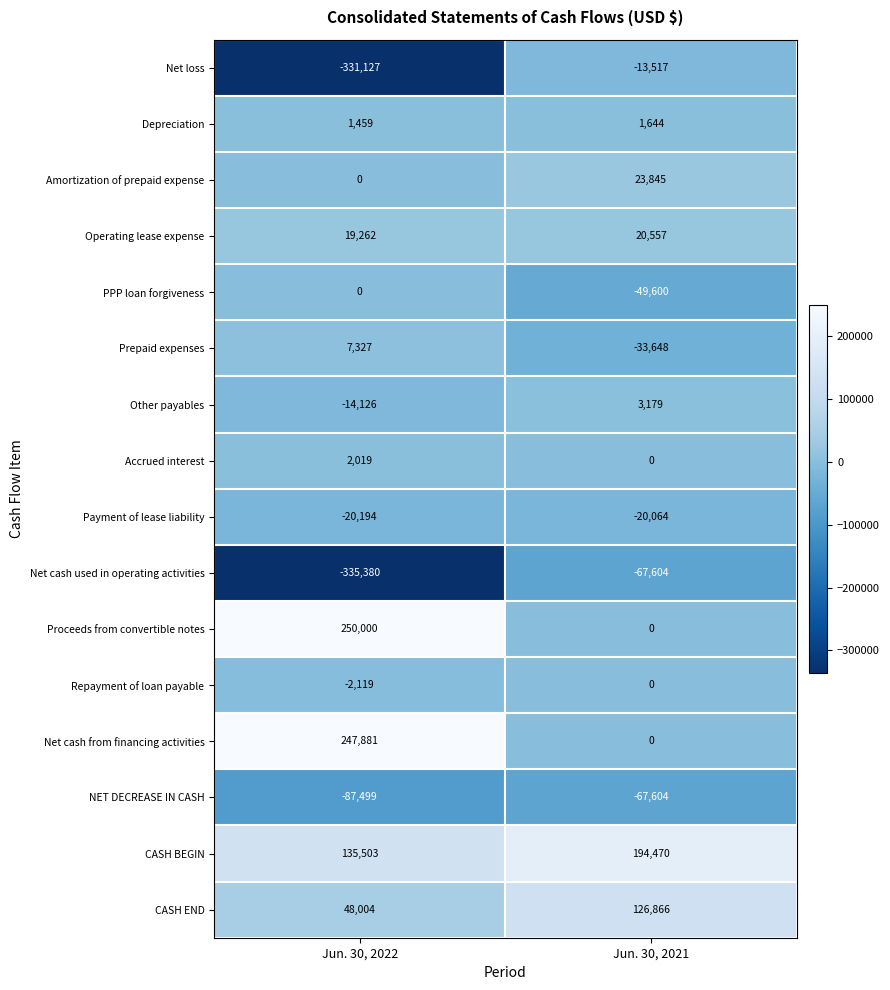

Which series changed the most between Jun. 30, 2022 and Jun. 30, 2021?

Net loss